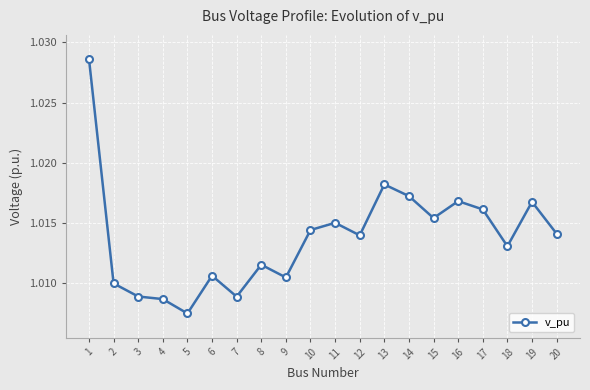

At which label is the value closest to 1?

5